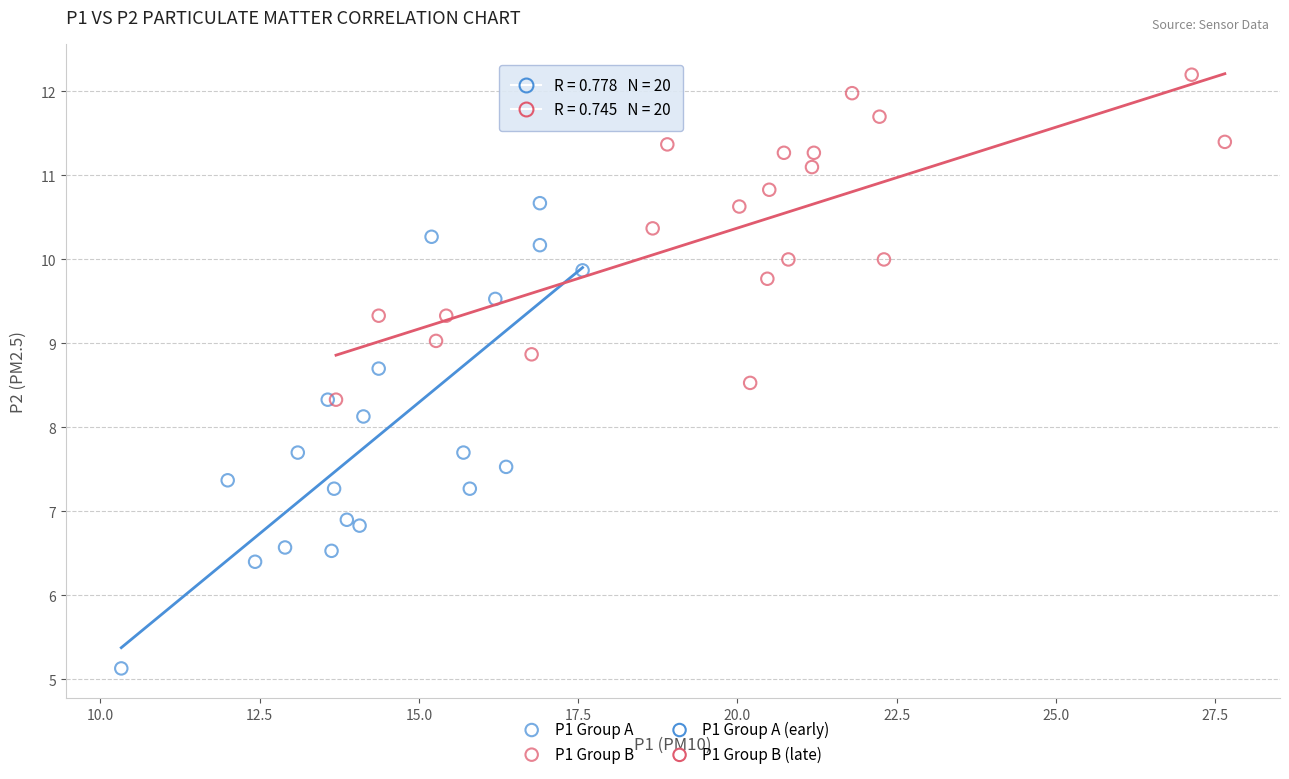

Which series contains the lowest Y value?

P1 Group A